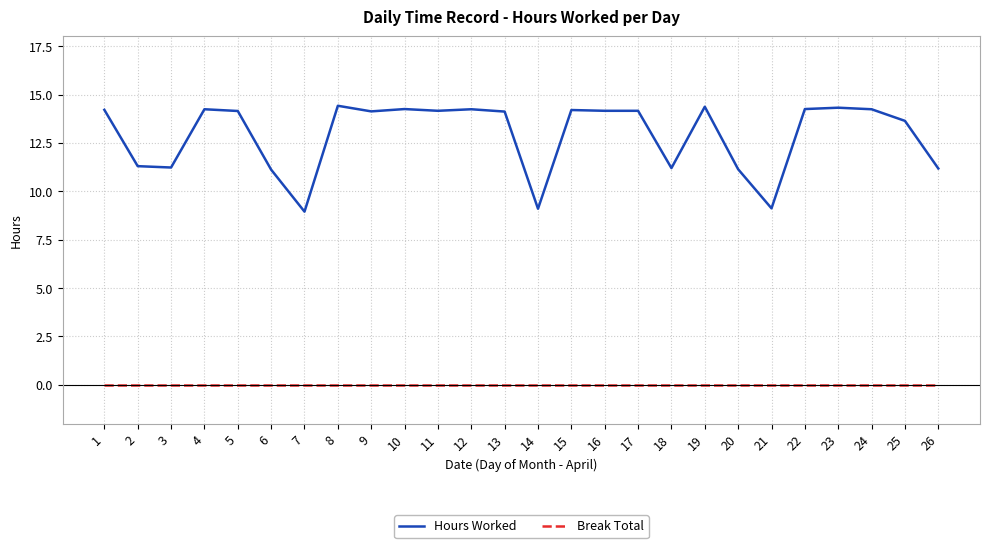

Between 3 and 21, which series saw the biggest shift?

Hours Worked